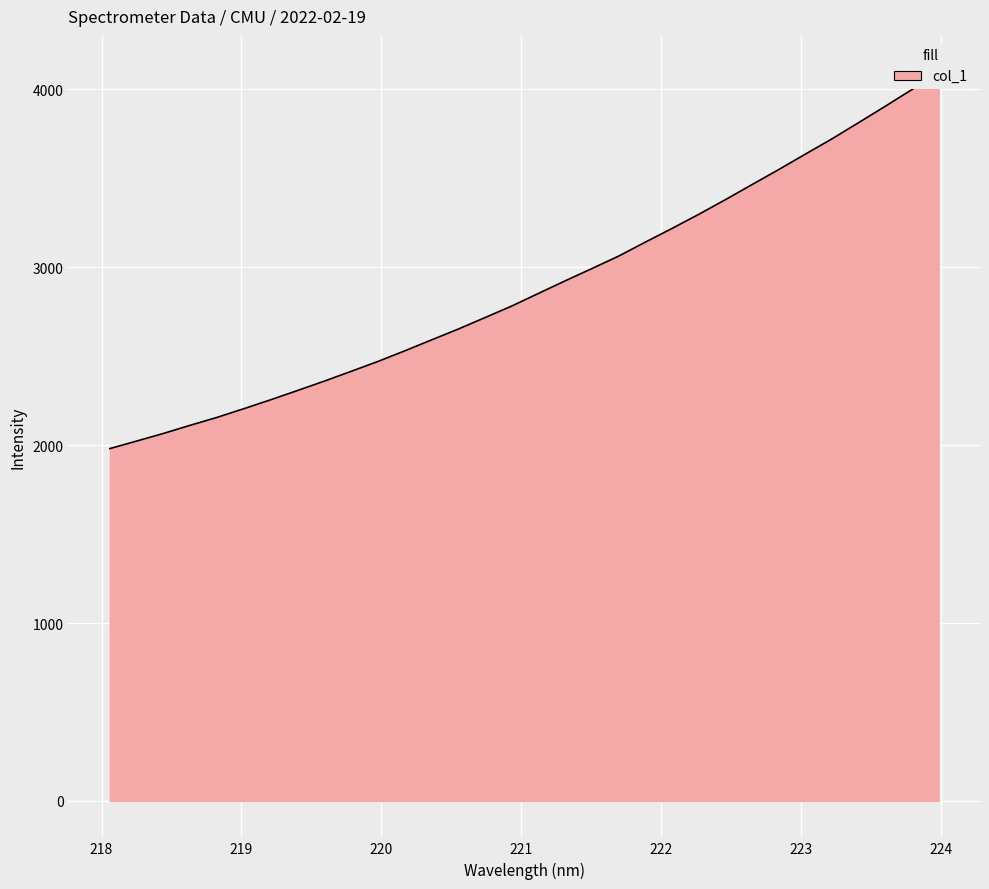

At which label is the value closest to 3038?

221.6902